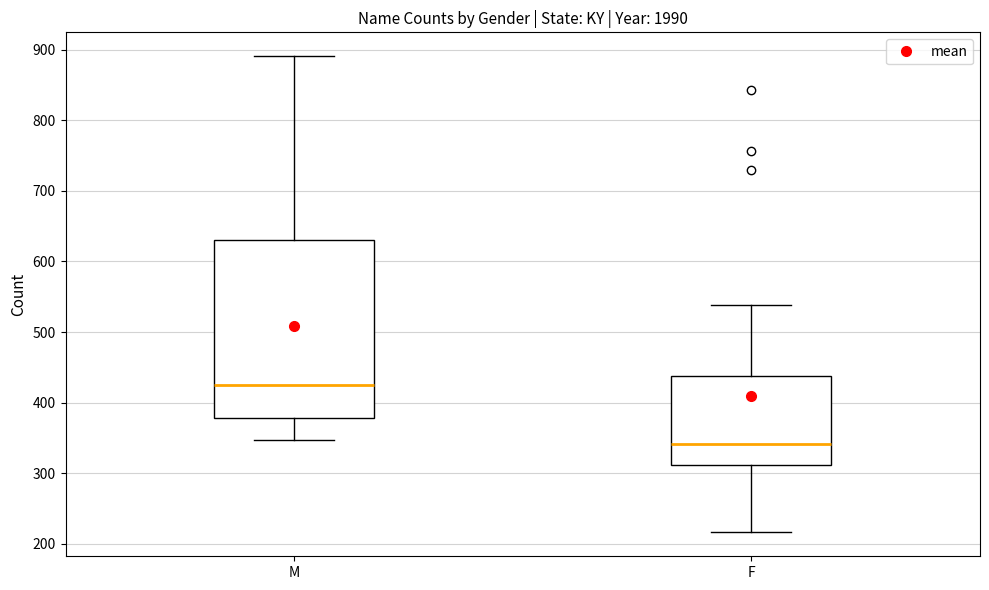

Which box is the tallest, from its lower edge to its upper edge?

M